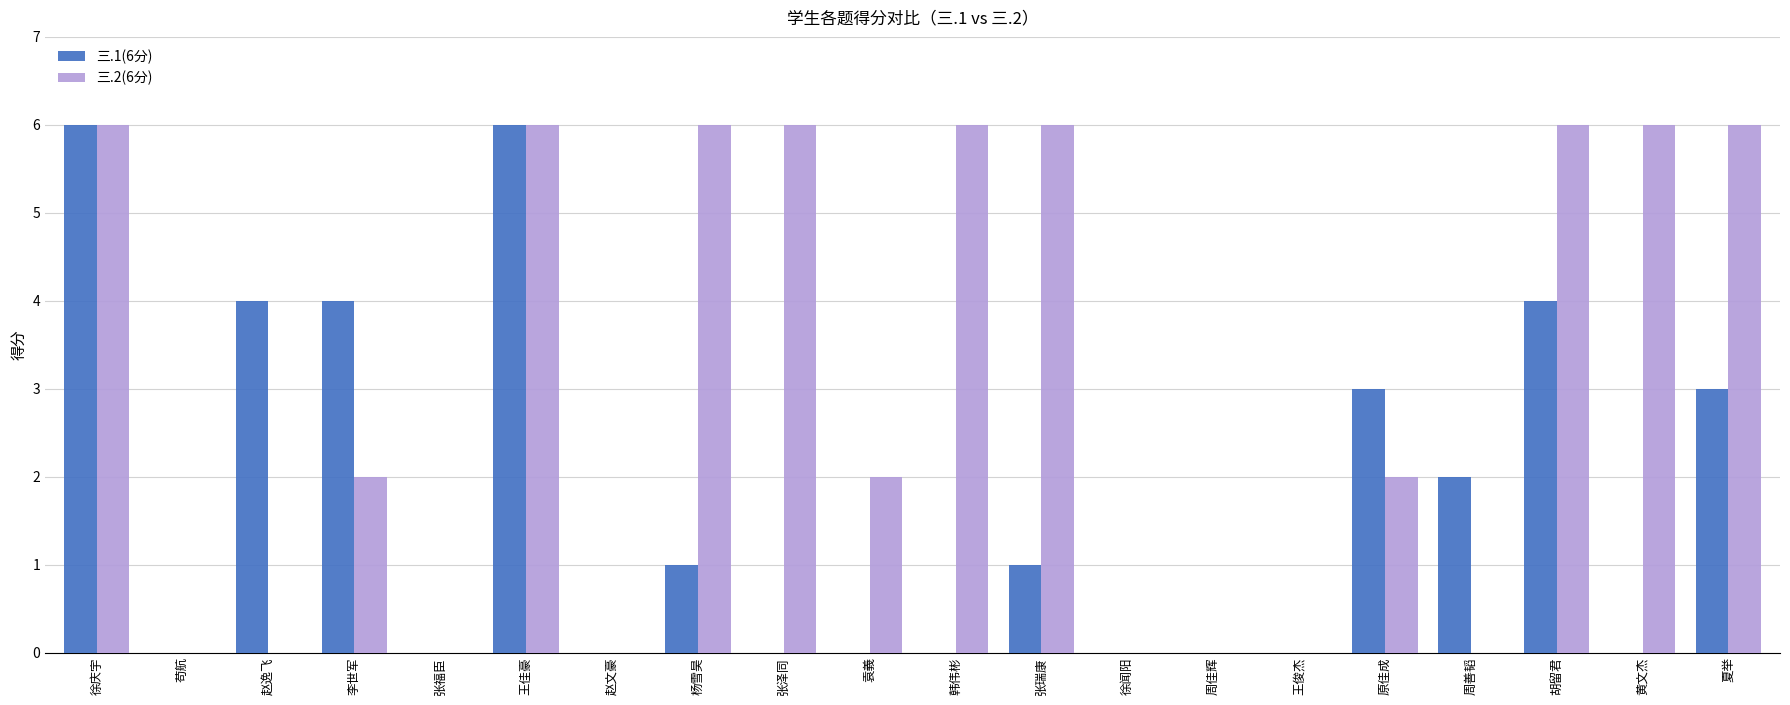

Are the bars horizontal?

No